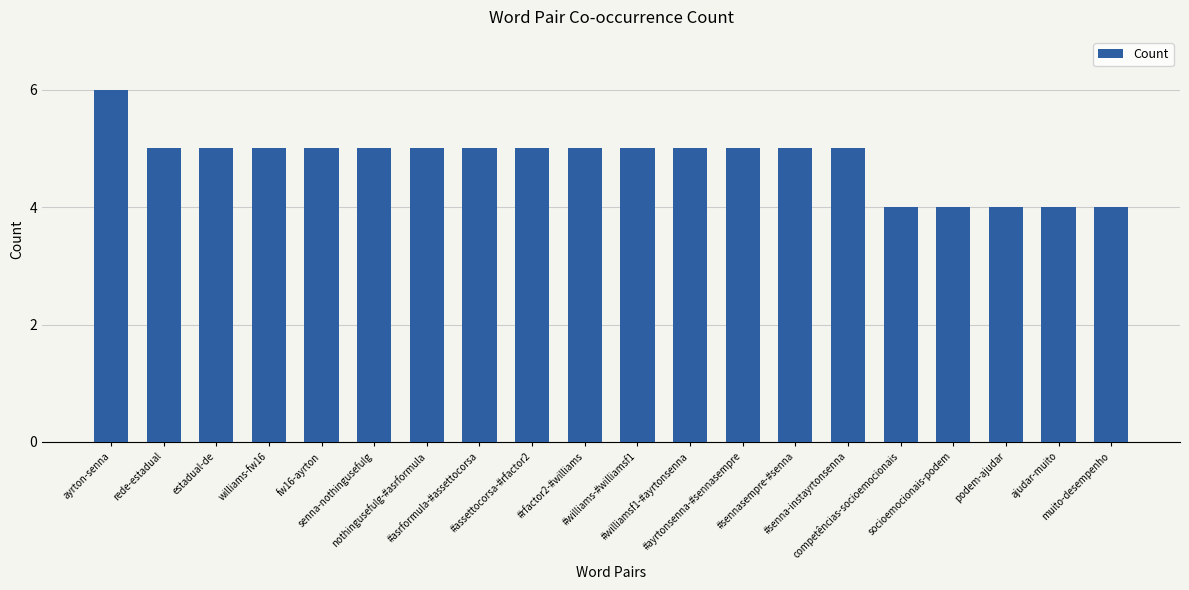

The chart shows a value of 3 at fw16-ayrton. True or false?

False